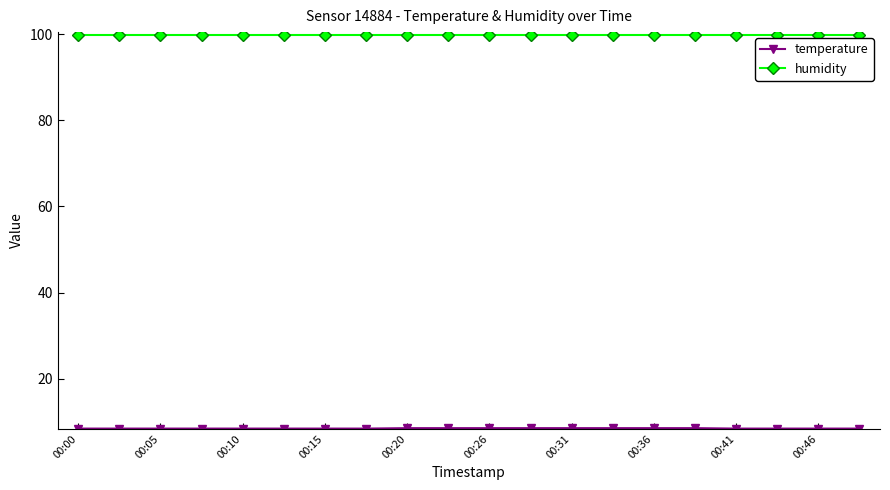

What is the sum of all humidity values?

1998.0